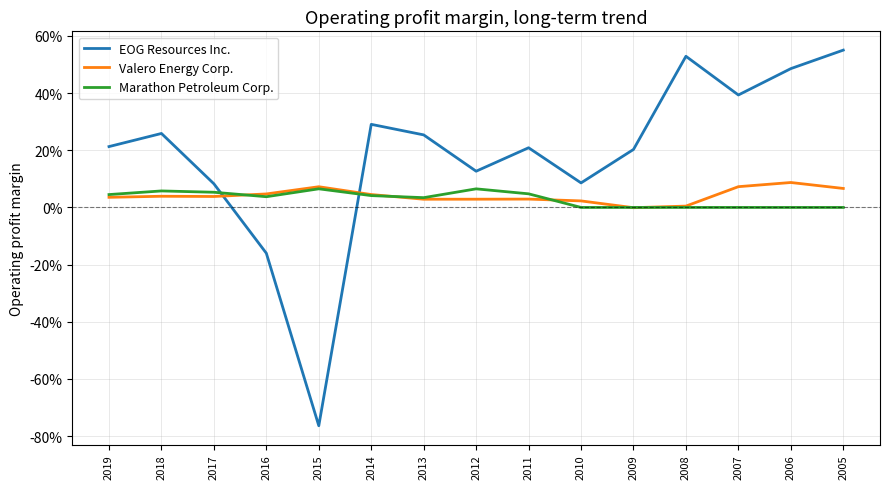

At which category is the sum across all series the highest?

2005